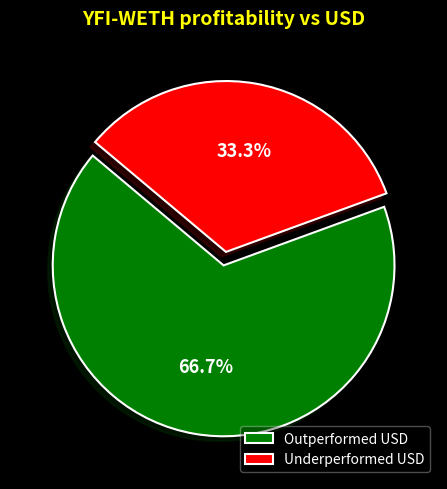

Is Underperformed USD the majority of the pie?

No